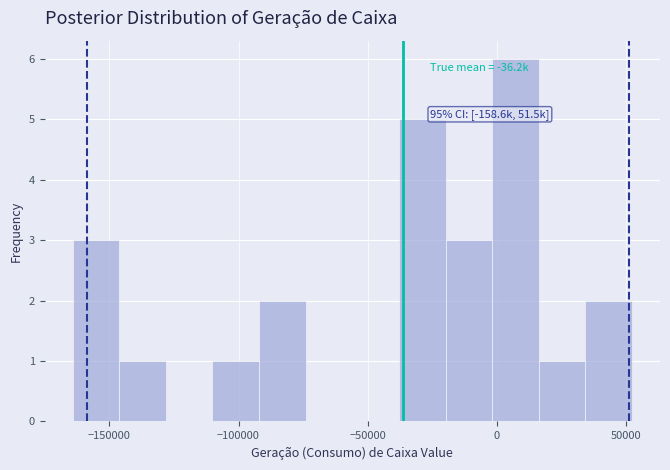

Around what value on the x-axis is the tallest bar? Give the approximate position of its centre, as read against the axis.

5000